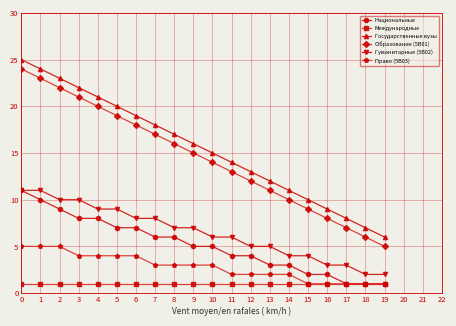

How many data points does each series have?

20